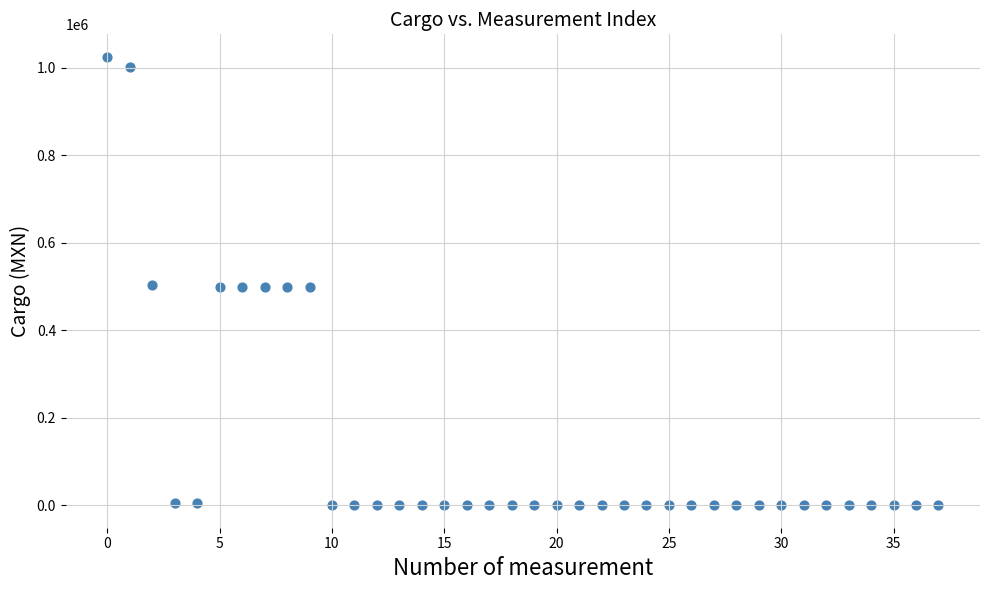

What is the range of Y values (max minus min)?

1024931.2